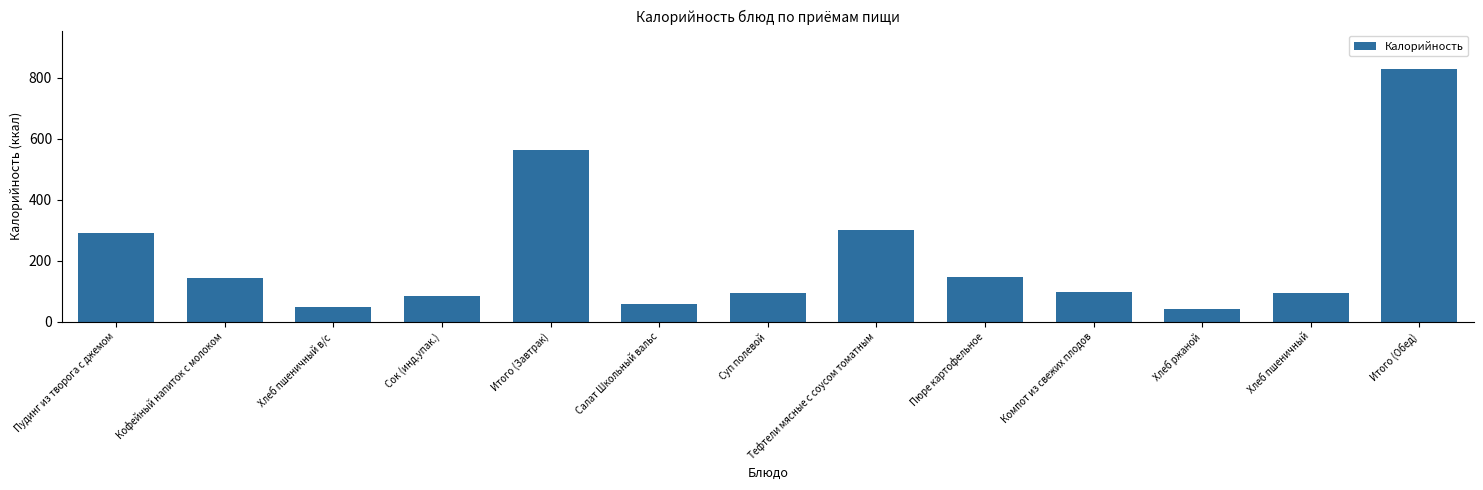

The chart shows a value of 30.1 at Хлеб пшеничный. True or false?

False